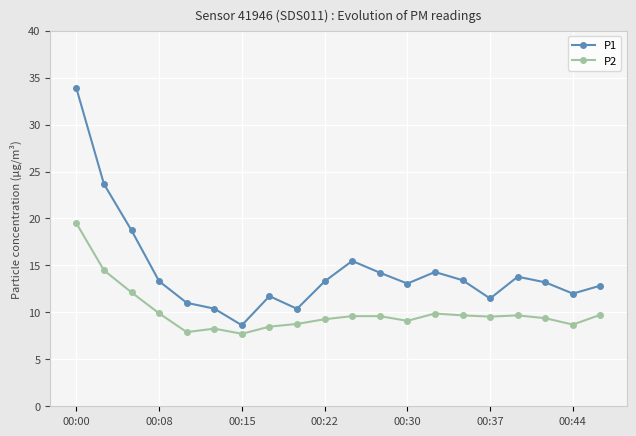

What is the greatest value displayed?

33.9